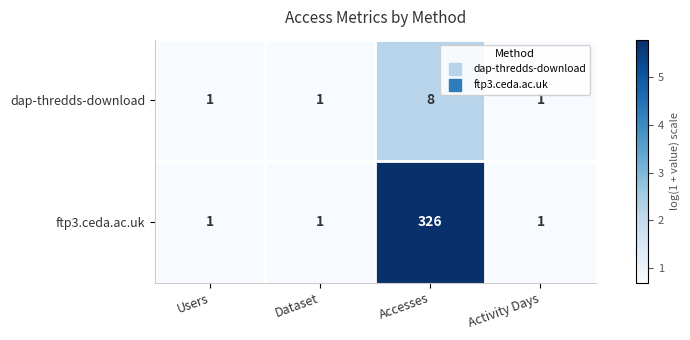

Between Accesses and Activity Days, which series saw the biggest shift?

ftp3.ceda.ac.uk